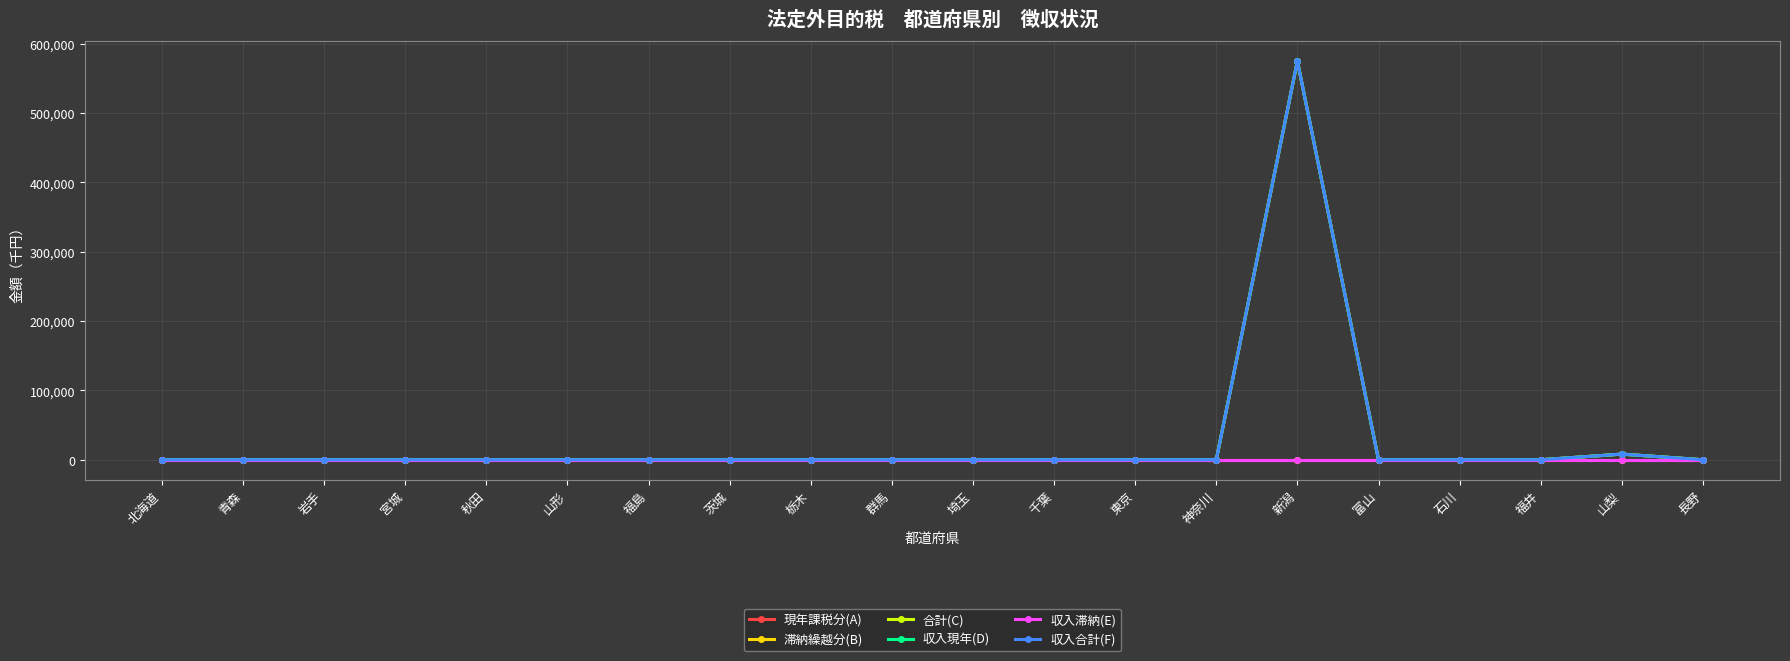

How many categories are shown in the chart?

20